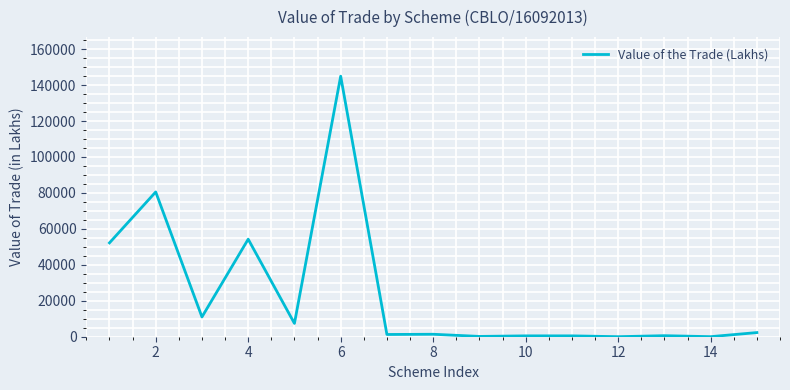

What is the greatest value displayed?

144927.8